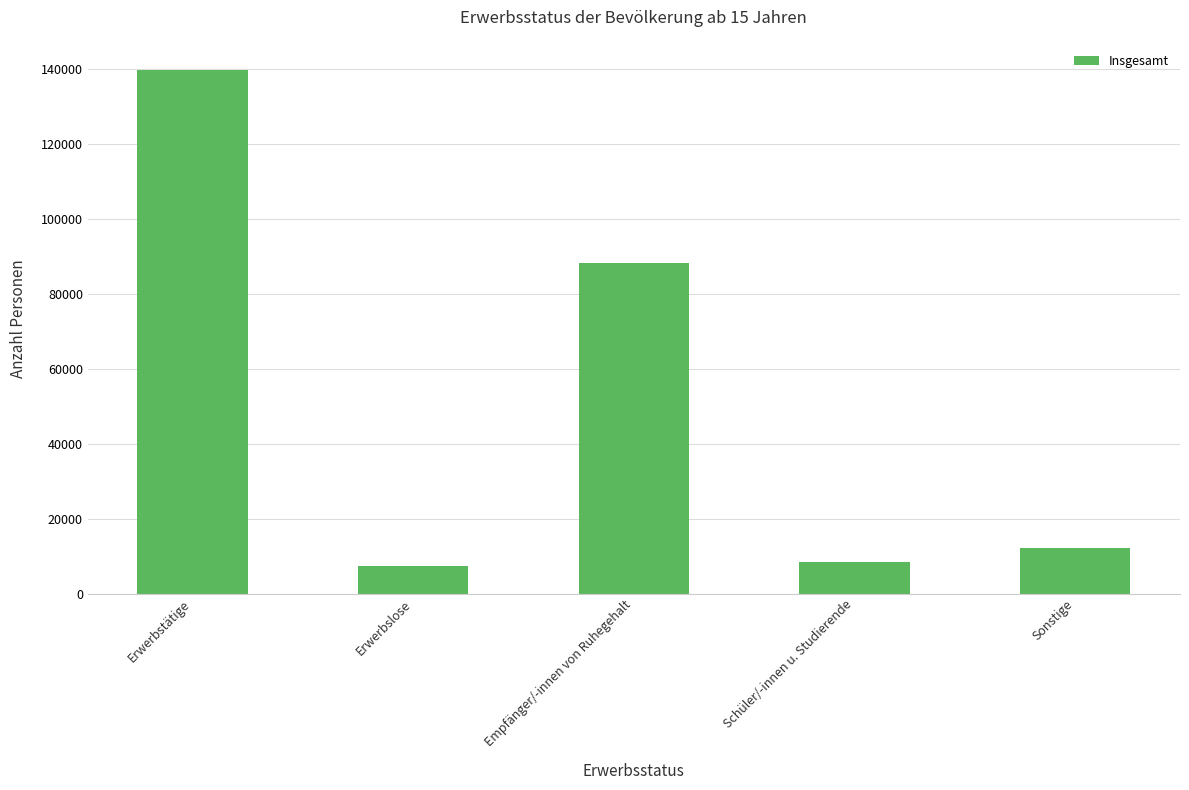

At which label is the value closest to 73445?

Empfänger/-innen von Ruhegehalt